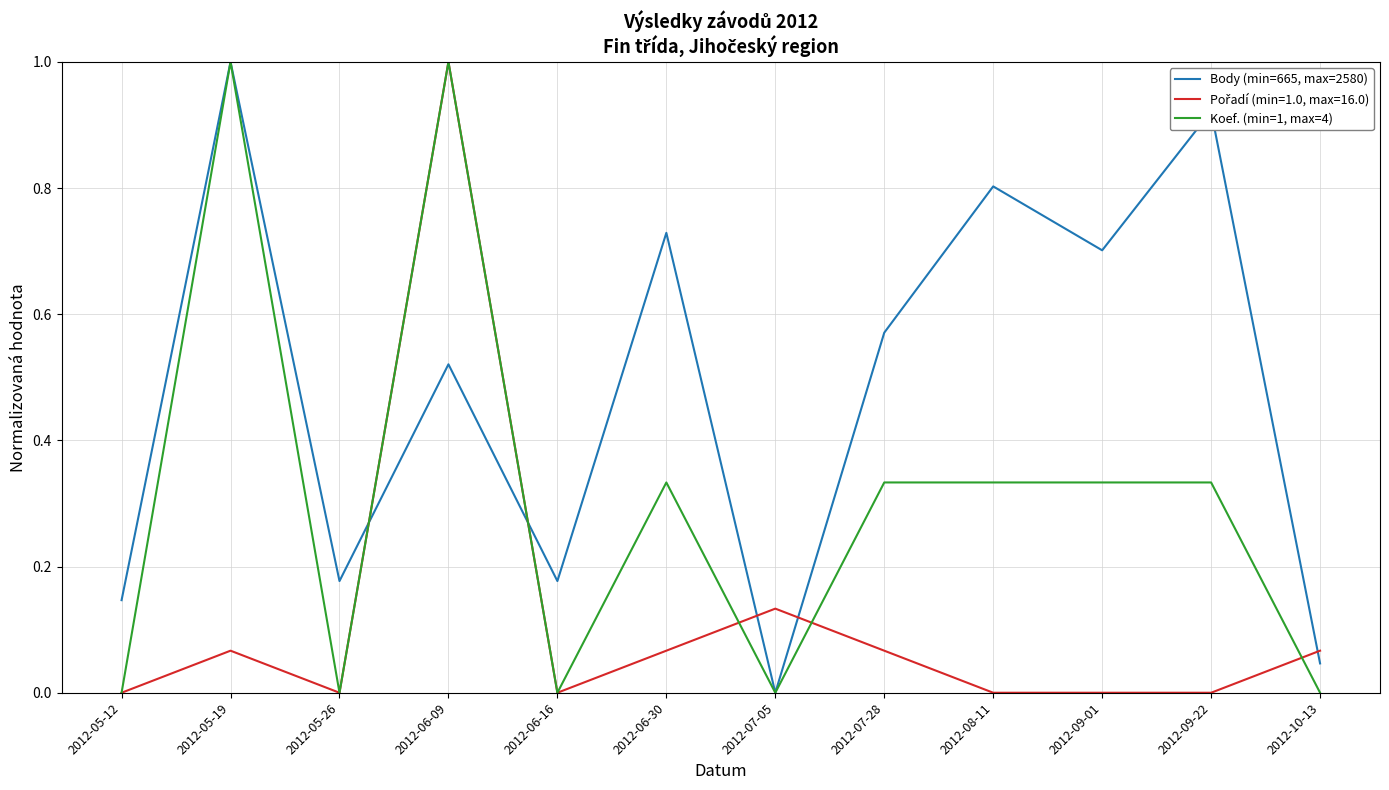

What is the greatest value displayed?

1.0